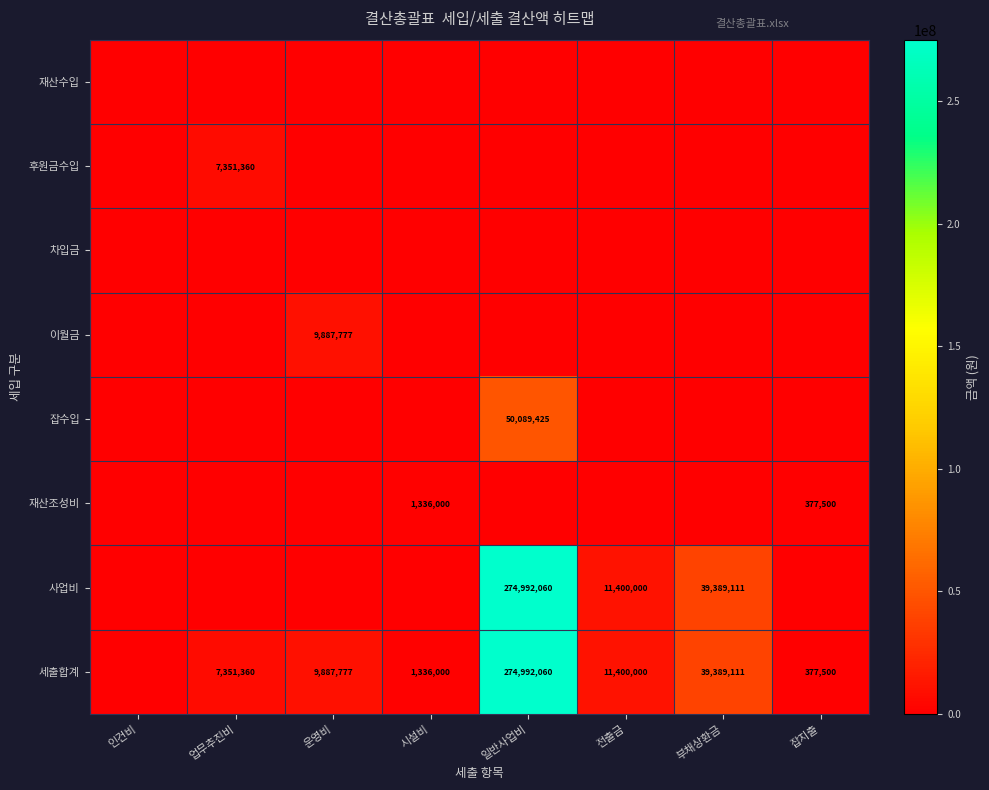

How many distinct data groups are displayed?

8